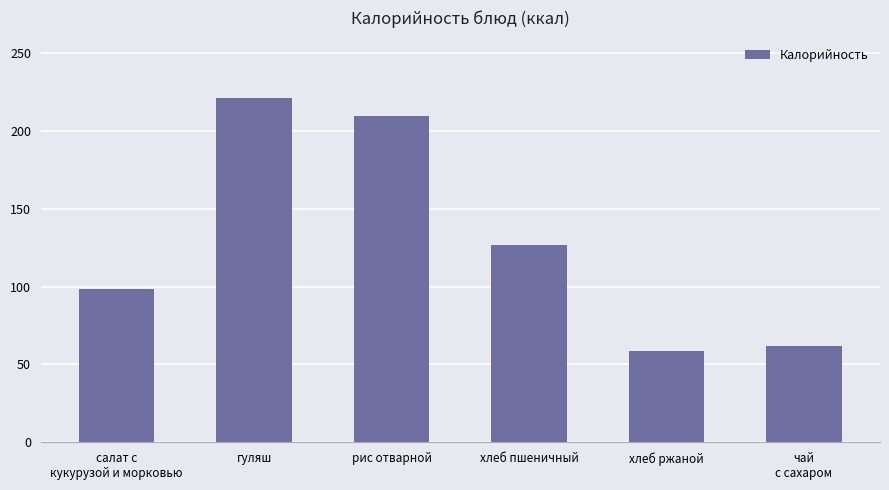

What is the ratio of the value at гуляш to the value at салат с
кукурузой и морковью?

2.2